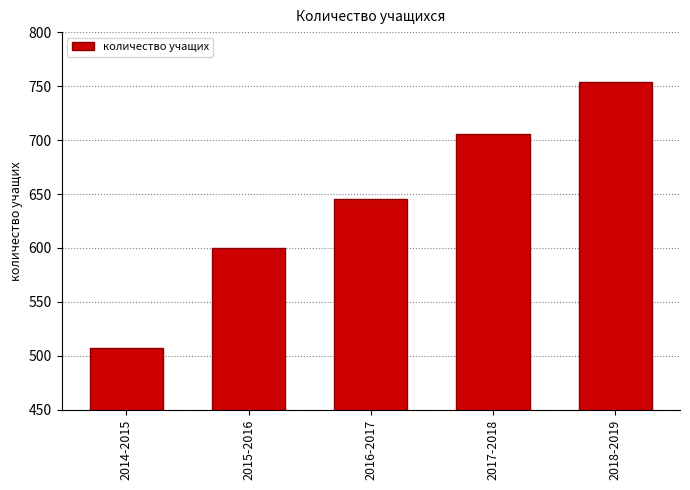

Is it true that the value at 2018-2019 is 168?

False